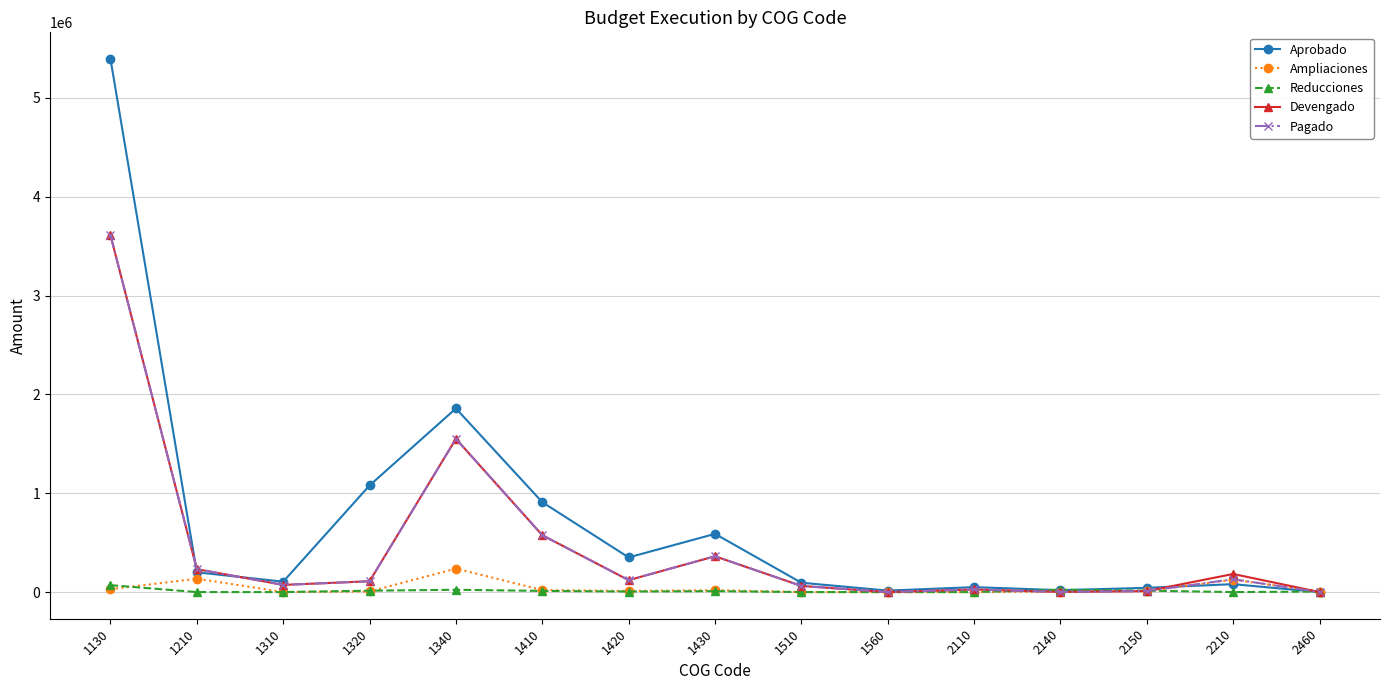

What are all the series names shown in the legend?

Aprobado, Ampliaciones, Reducciones, Devengado, Pagado